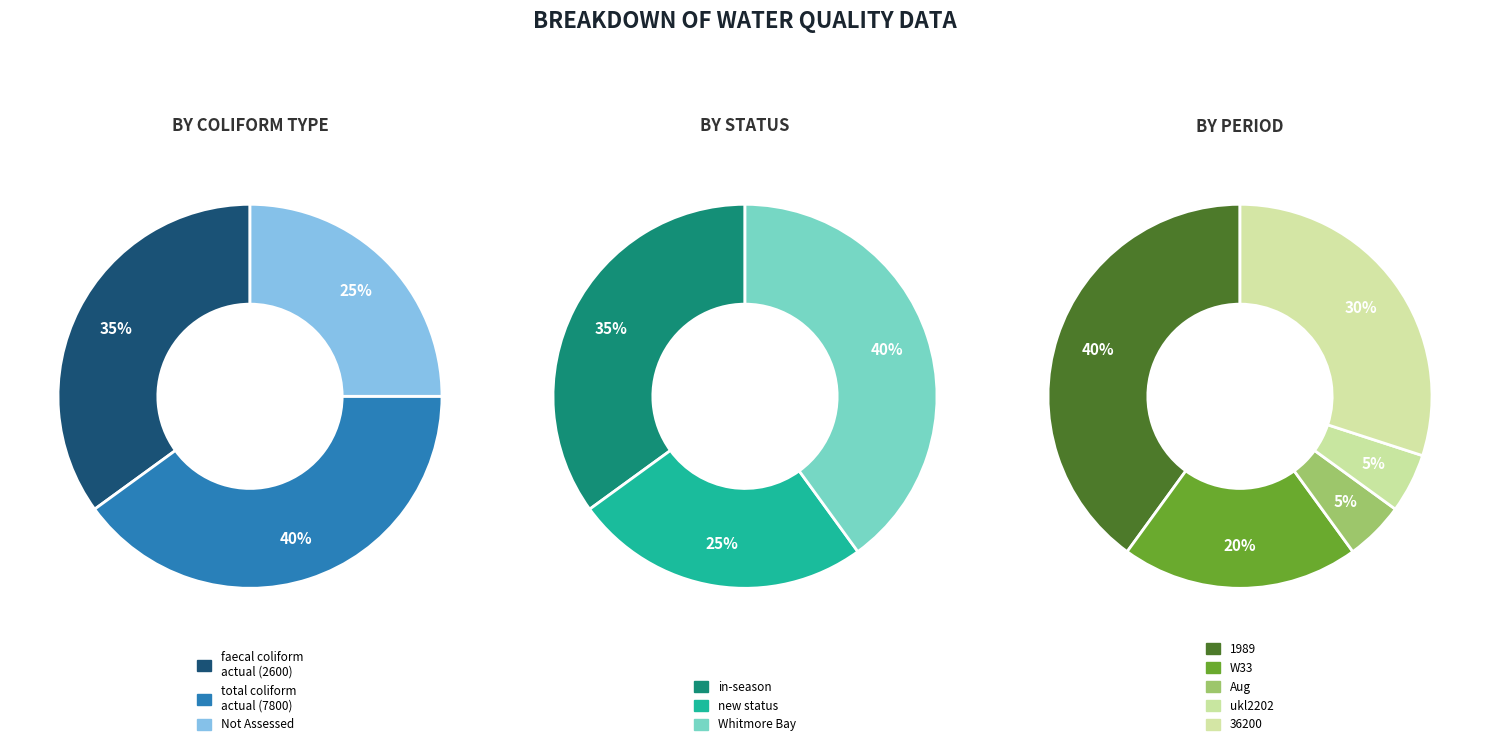

True or false: Total Coliform Count accounts for 37% of the total.

False